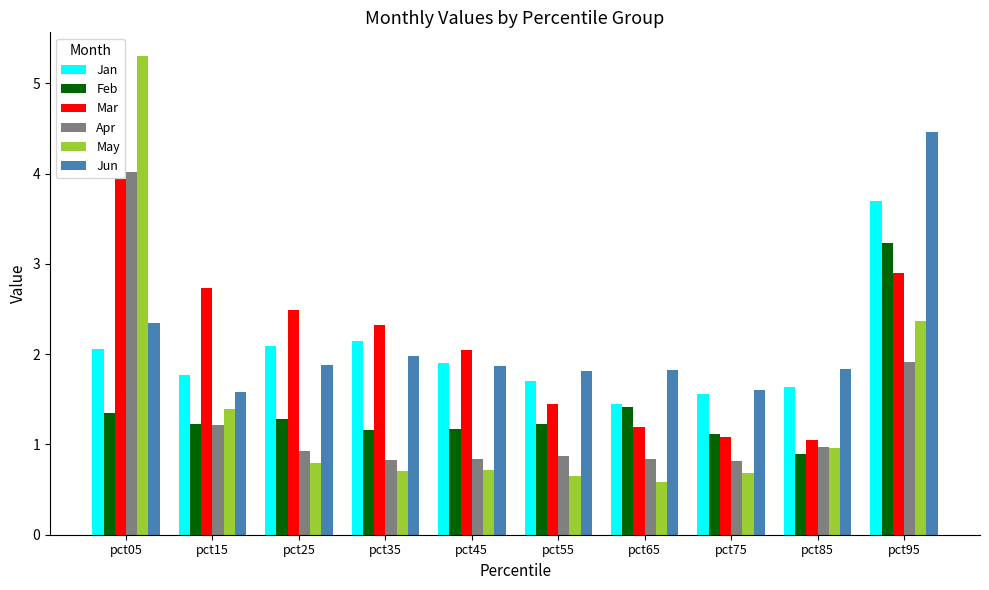

Rank the series by their maximum value, from lowest to highest.

Feb, Jan, Mar, Apr, Jun, May